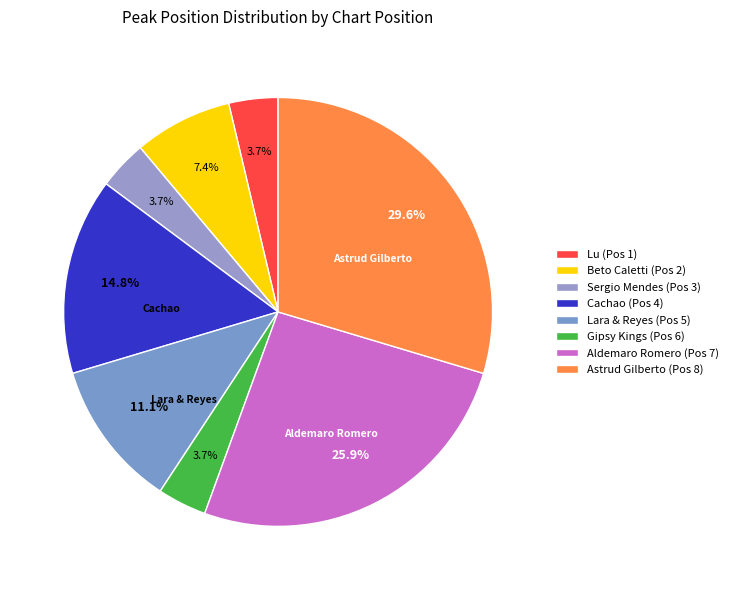

Is there a majority slice in this chart?

No